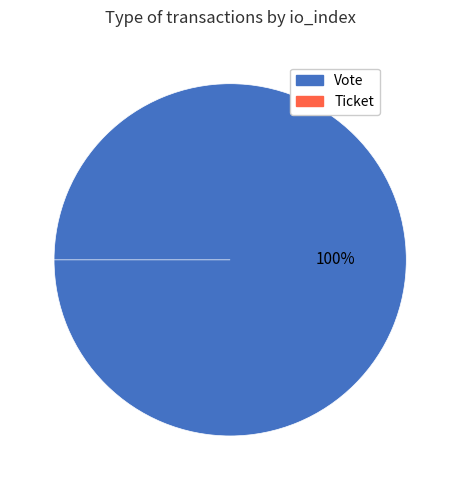

Rank the categories by value from lowest to highest.

Ticket, Vote